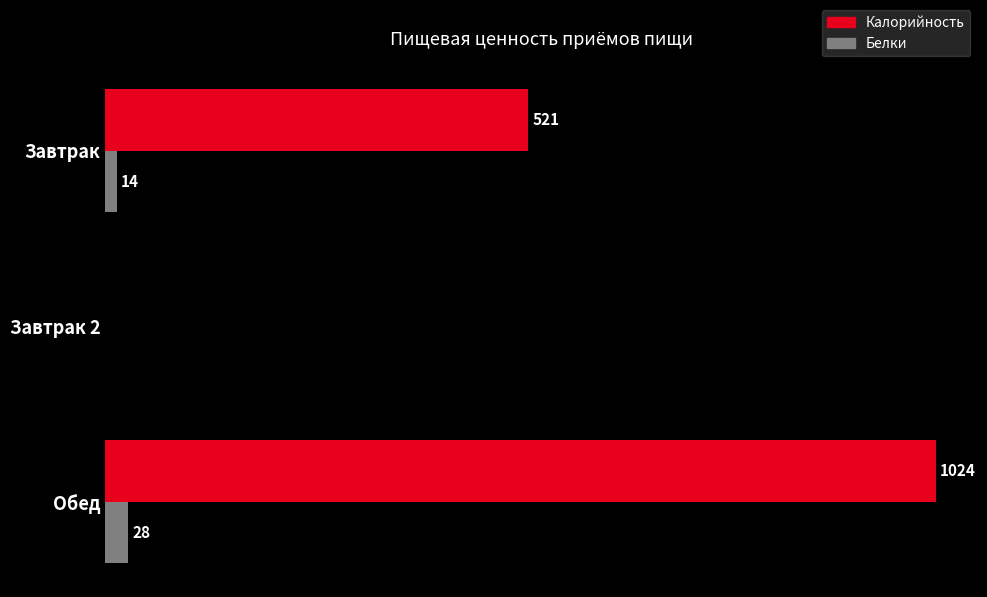

Is the value of Калорийность at Обед greater than the value of Белки at Завтрак?

Yes